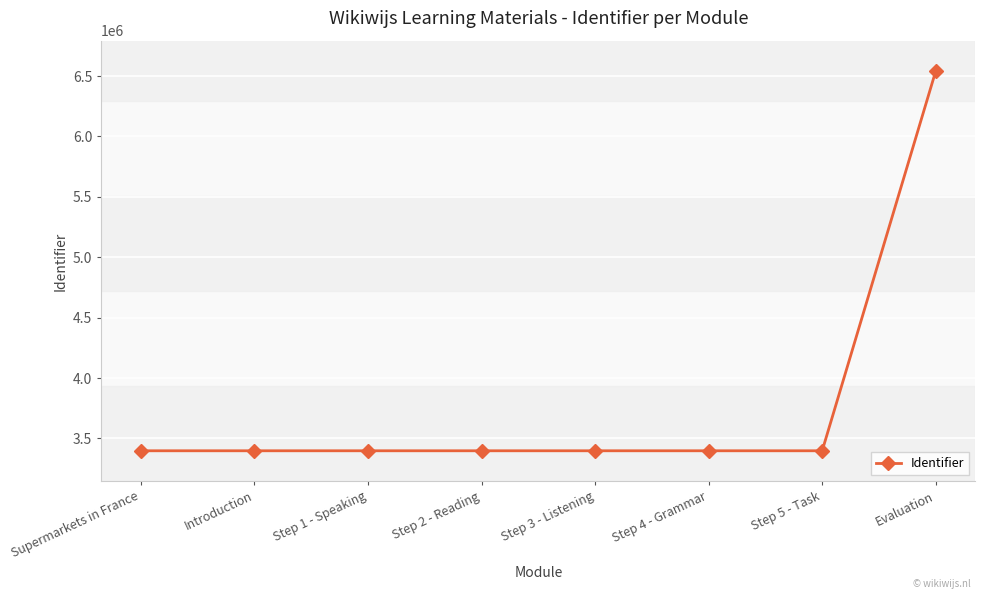

Is it true that the value at Evaluation is 3492987?

False